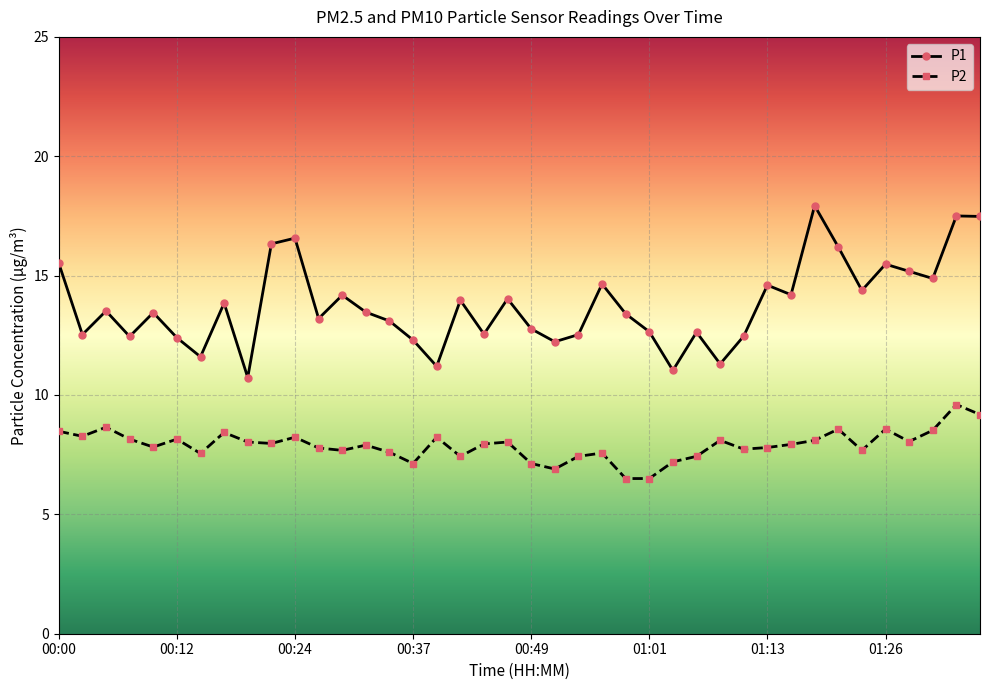

At how many categories does at least one series exceed 9?

40